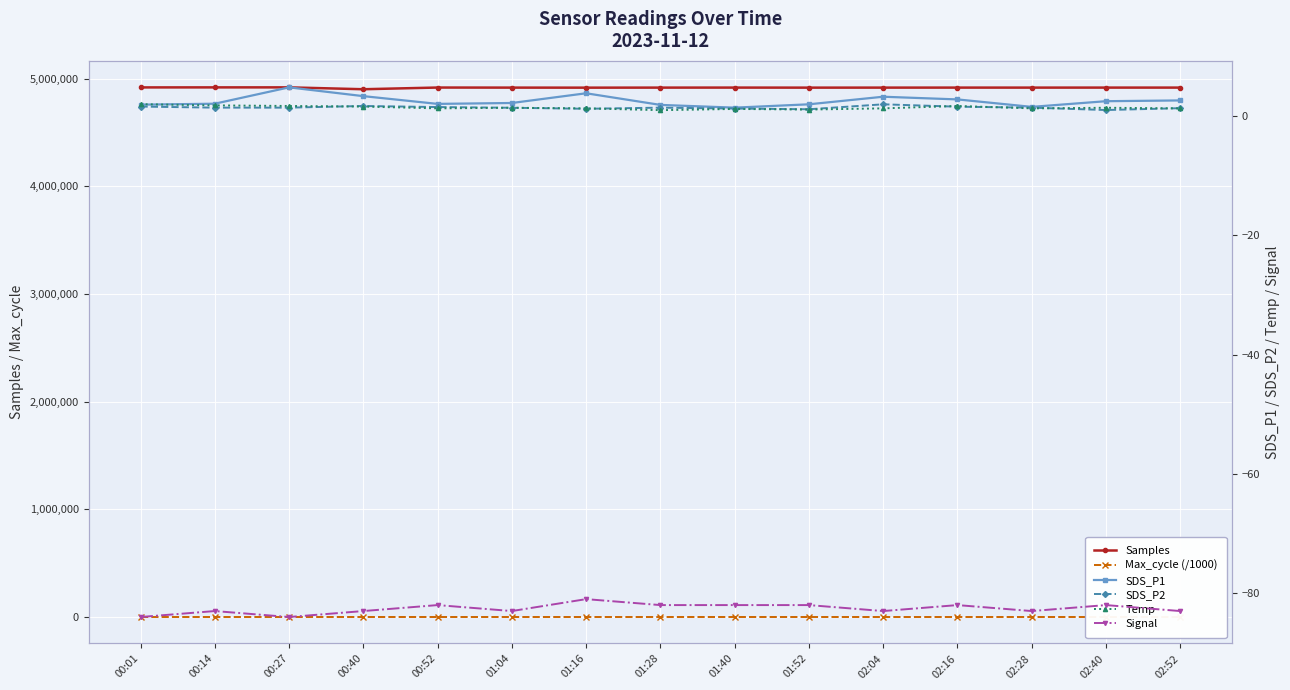

What position from the left is 02:04?

11